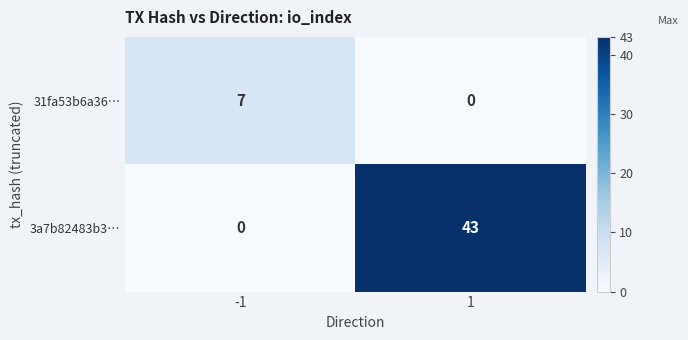

What is the spread (max minus min) of values at 1?

43